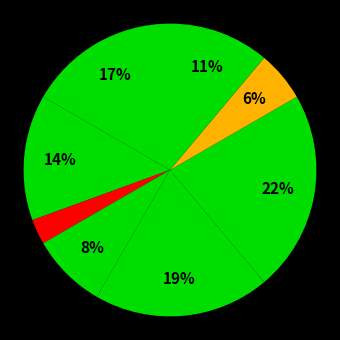

Rank the categories by value from highest to lowest.

Завідувач філією, Директор, В.о. директора, В.о. начальника, Ректор, Головний лікар, Начальник, Генеральний директор